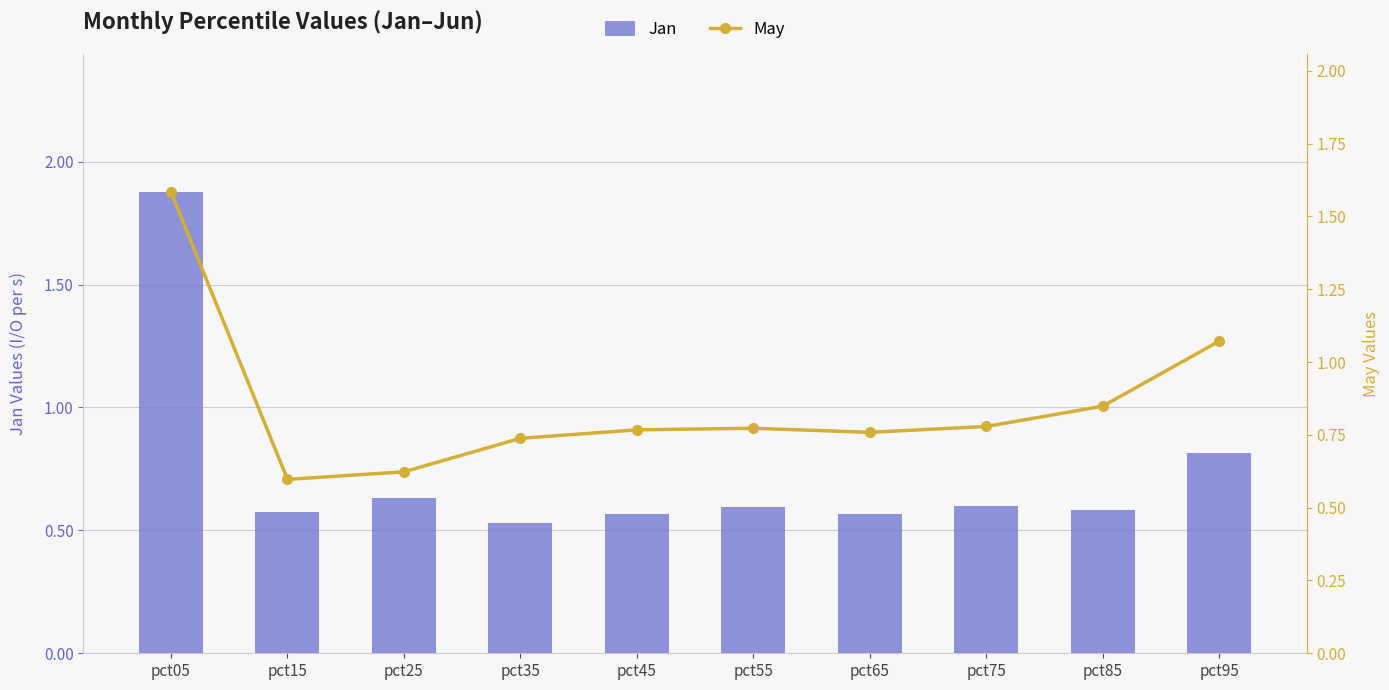

Reading left to right, what are all the values shown in this chart?

Jan: 1.9	0.6	0.6	0.5	0.6	0.6	0.6	0.6	0.6	0.8
May: 1.6	0.6	0.6	0.7	0.8	0.8	0.8	0.8	0.8	1.1